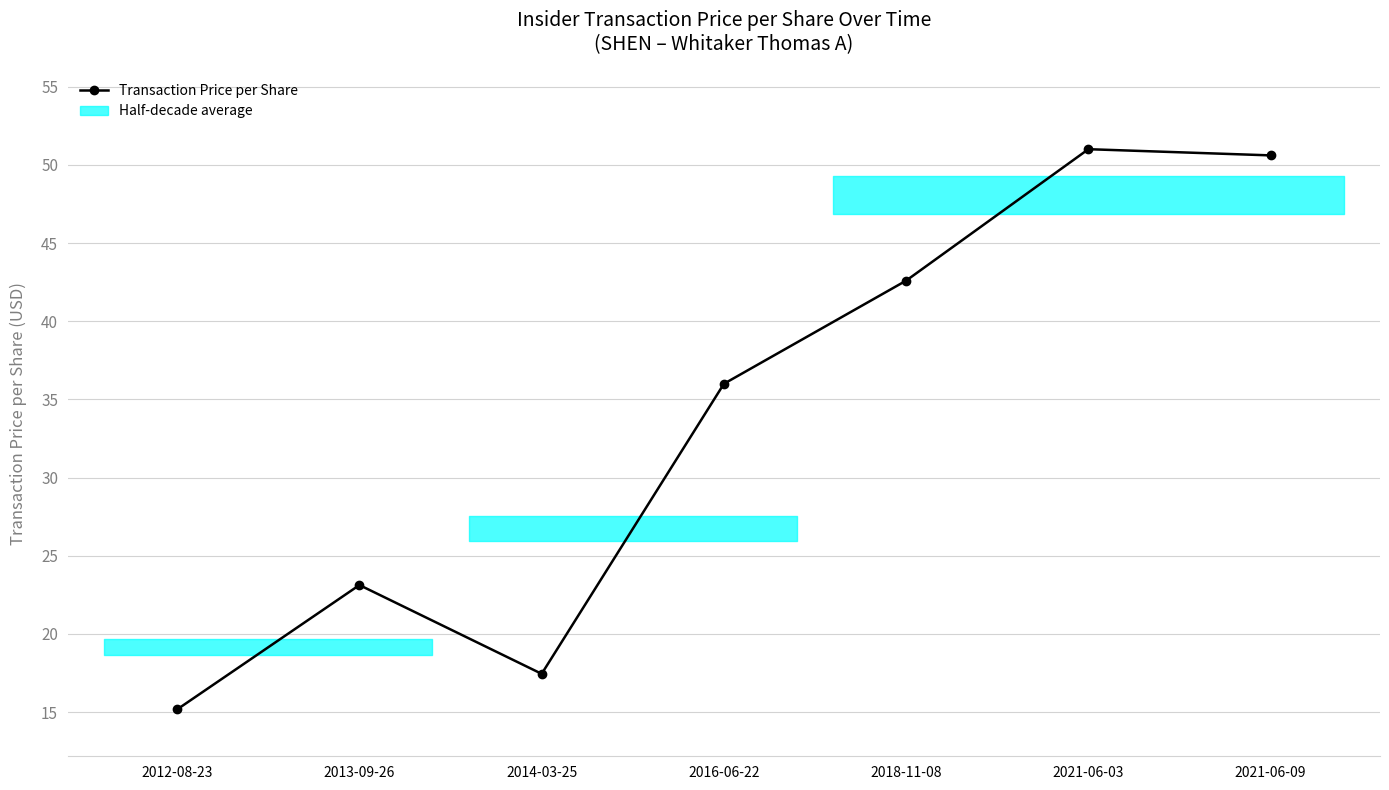

Which category has the highest value across all series?

2021-06-03